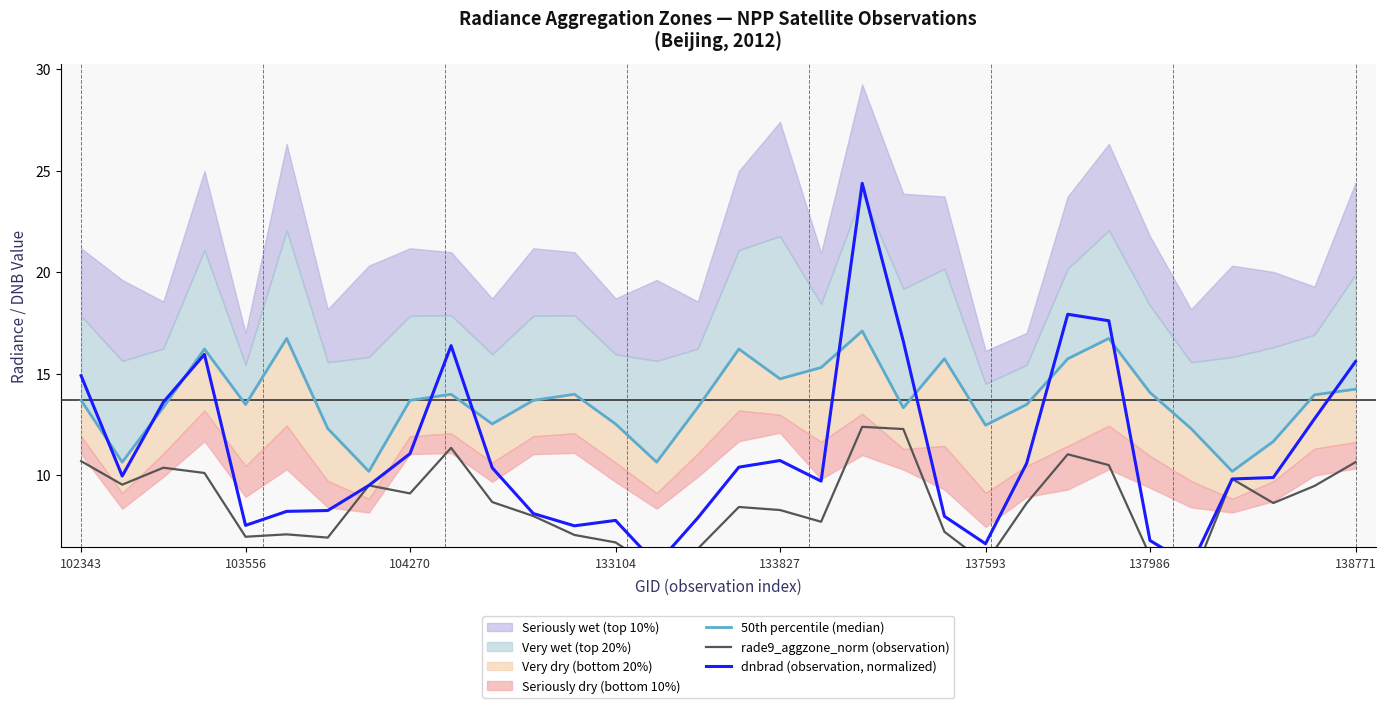

The dnbrad (observation, normalized) series shows 9.2 at 9. True or false?

False